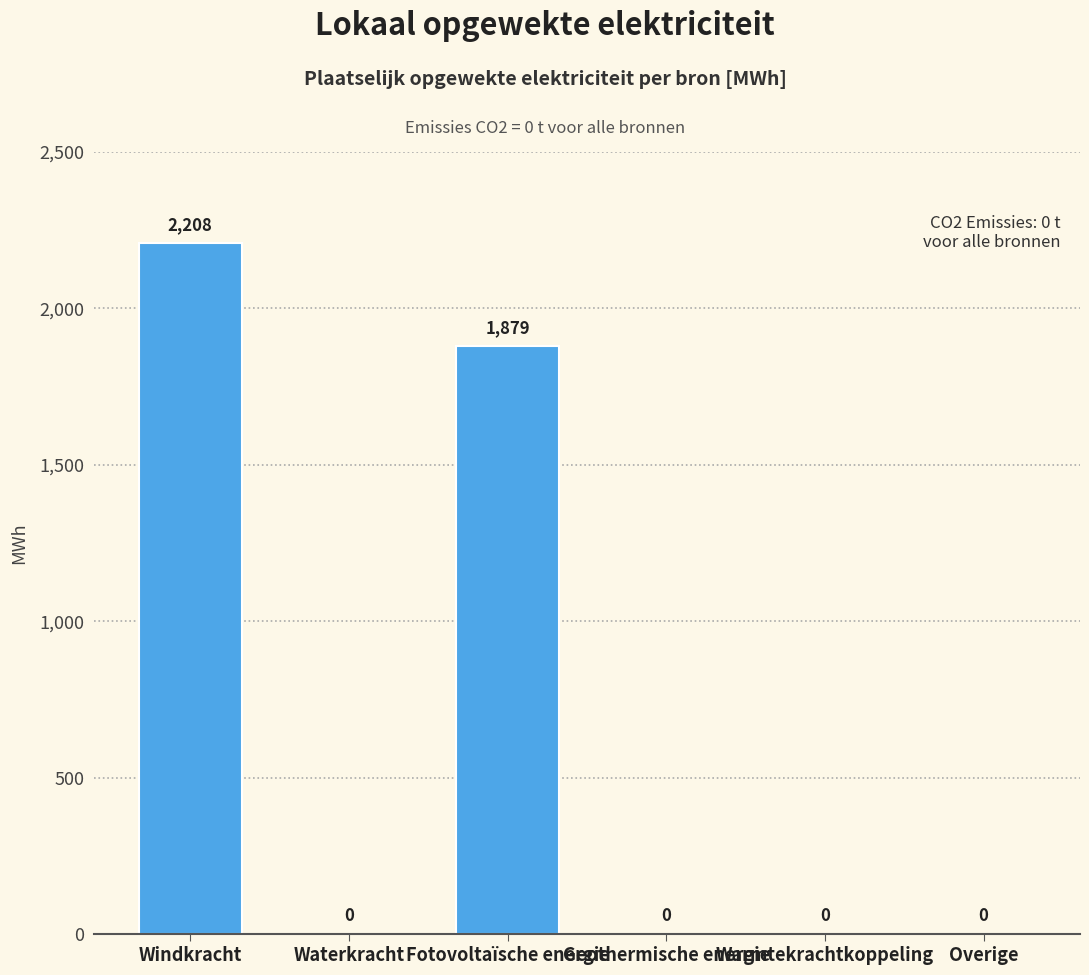

How many distinct data groups are displayed?

1